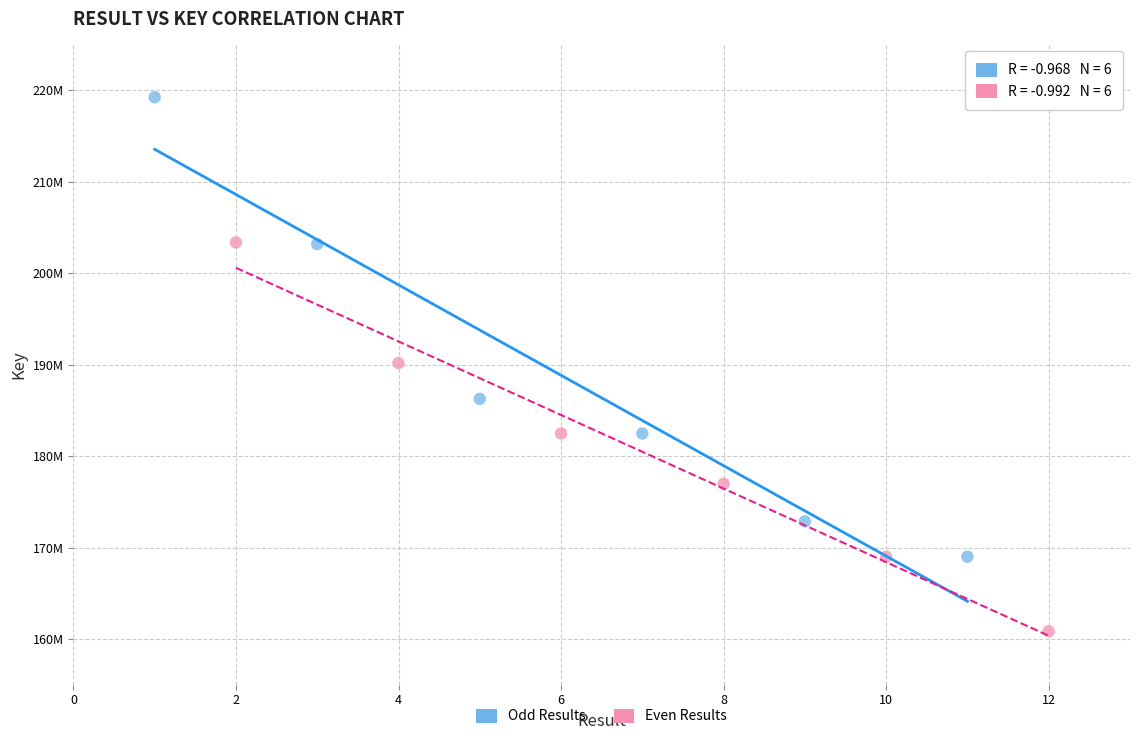

Which series has the widest spread of Y values?

Odd Results